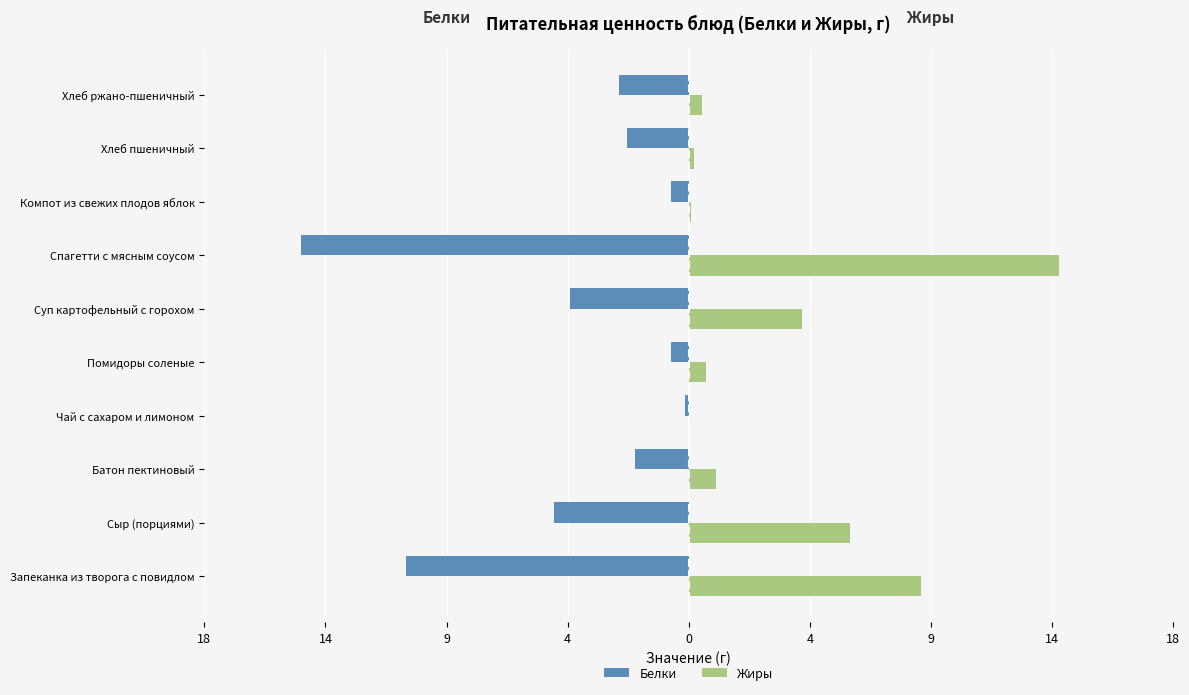

What are all the series names shown in the legend?

Белки, Жиры